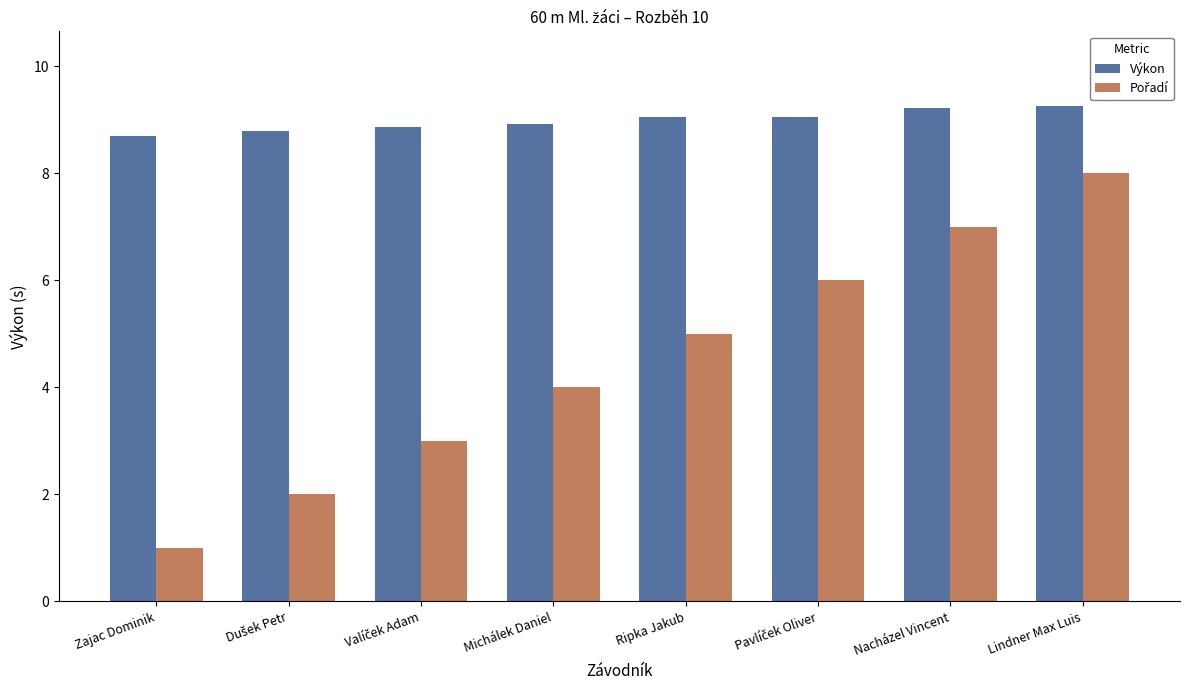

What is the difference between the maximum and minimum values in the Výkon series?

0.6